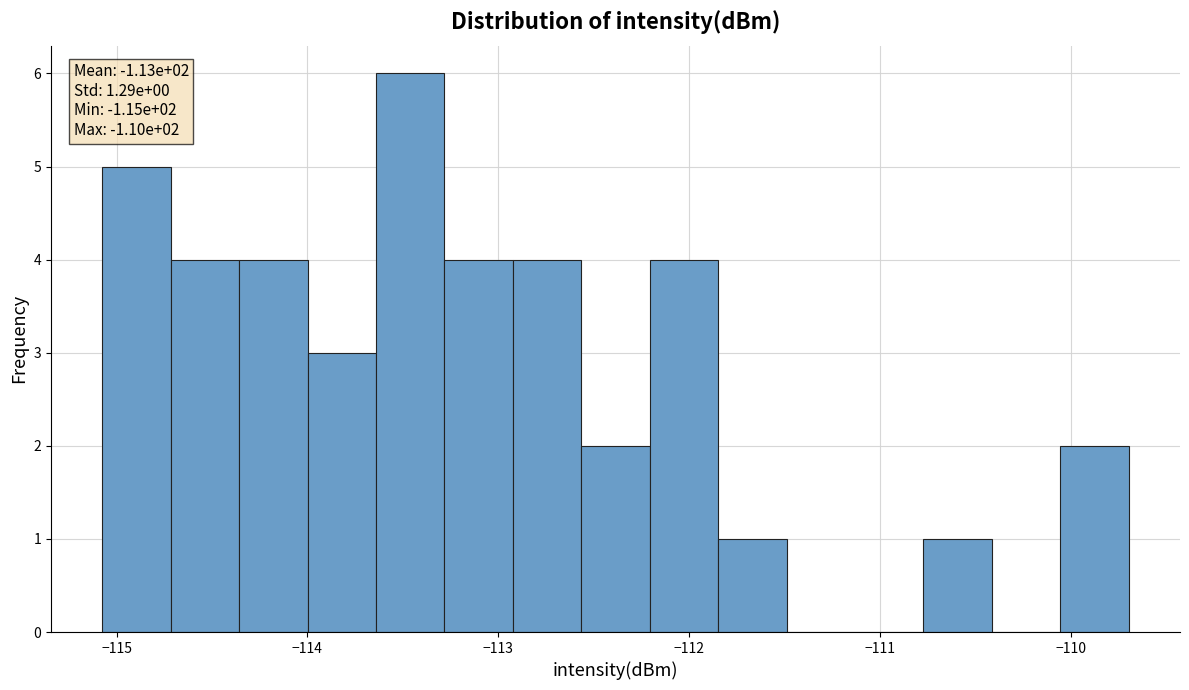

Read against the x-axis, roughly where is the centre of the tallest bar?

-113.5